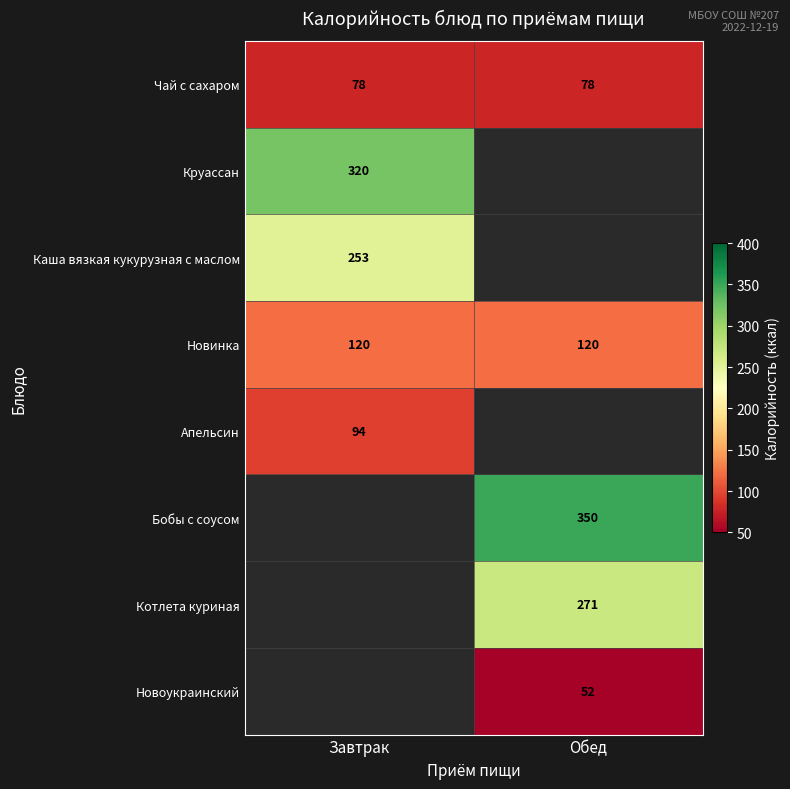

What is the sum of all Новинка values?

240